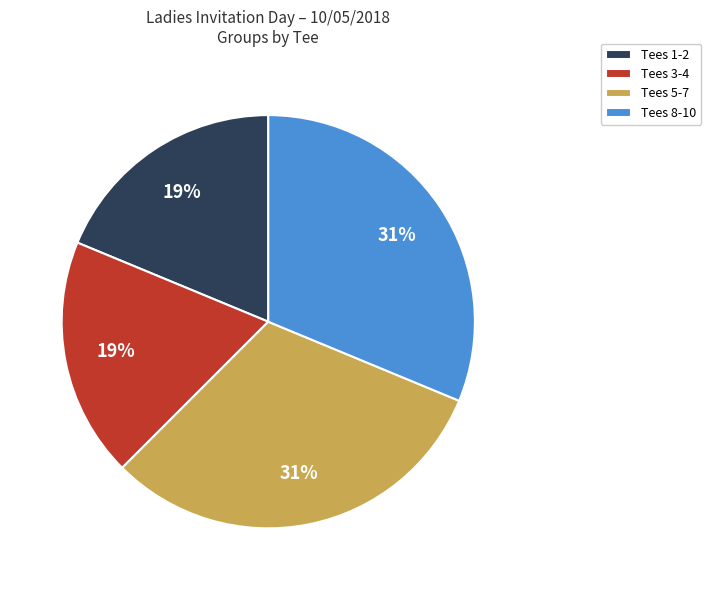

What percentage is the Tees 8-10 slice, to the nearest percent?

31%